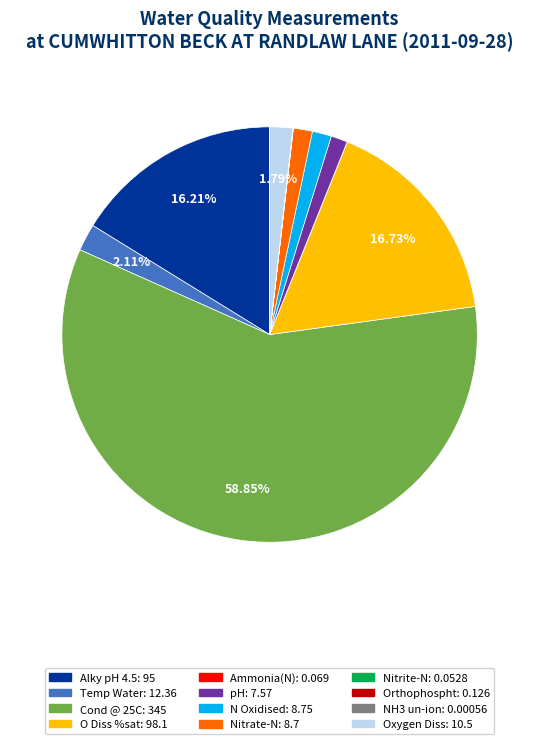

To the nearest percent, what portion does Oxygen Diss represent?

2%